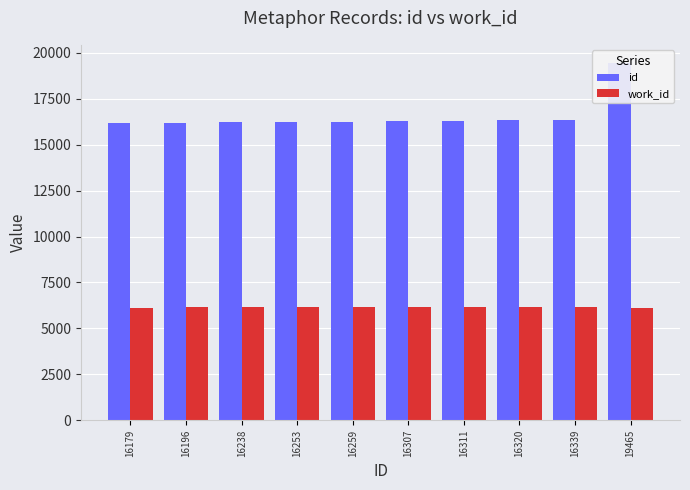

What is the difference between the maximum and second lowest values in the id series?

3269